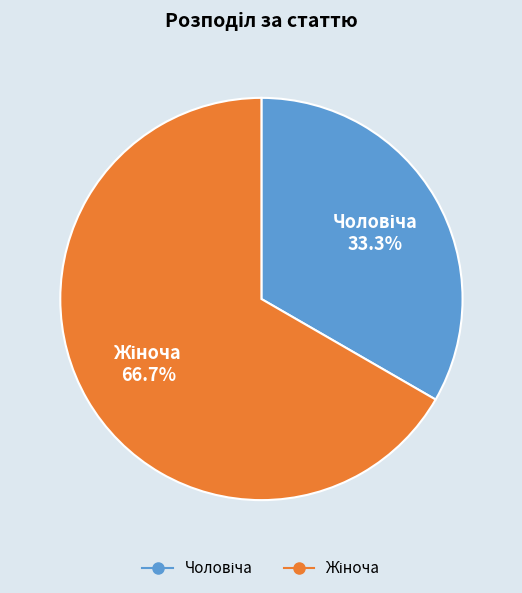

Does any single category account for the majority?

Yes